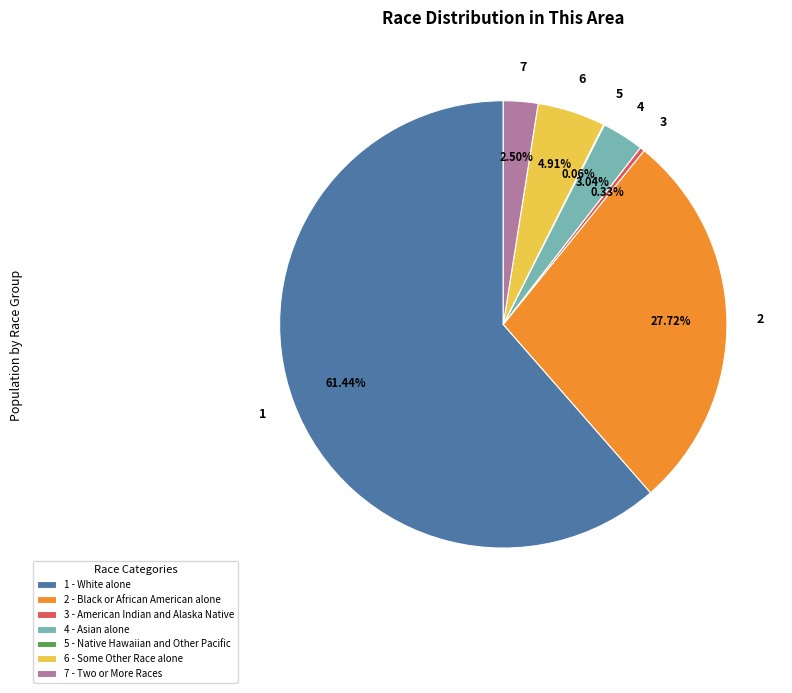

Between 3 - American Indian and Alaska Native and 2 - Black or African American alone, which is larger?

2 - Black or African American alone